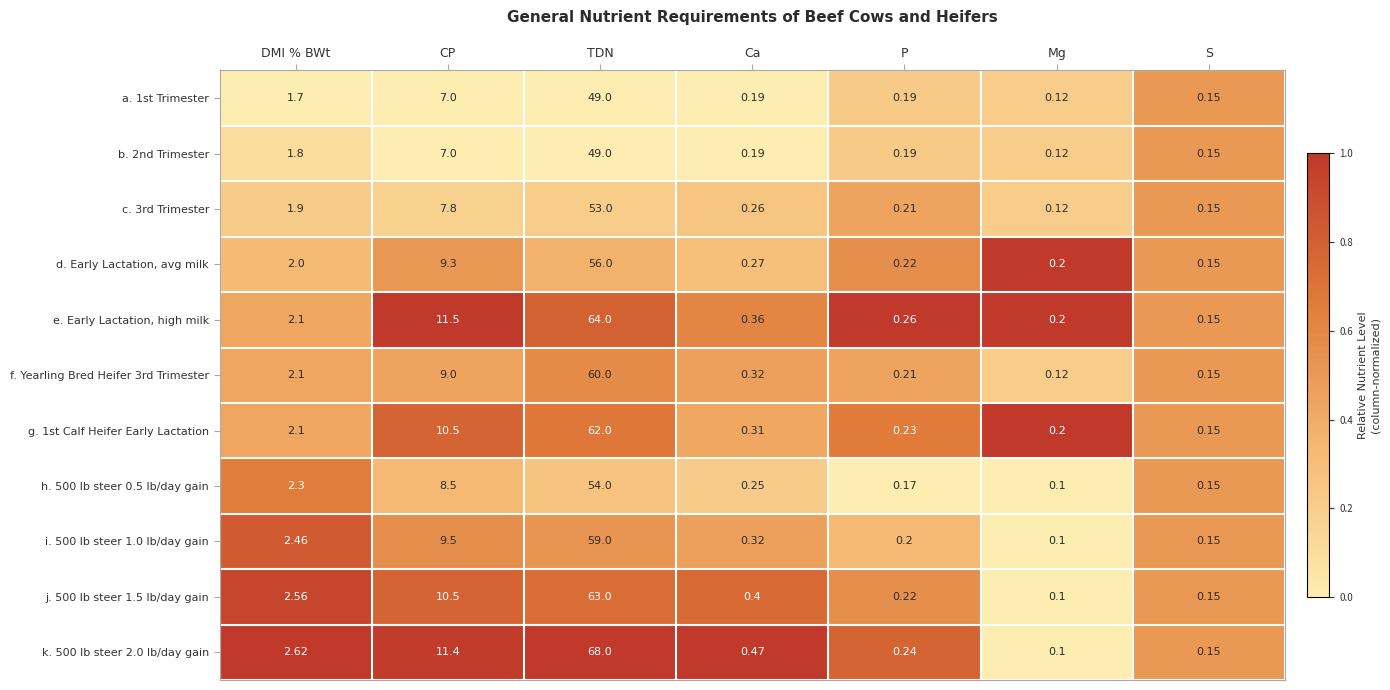

Is the value of i. 500 lb steer 1.0 lb/day gain at DMI % BWt greater than the value of k. 500 lb steer 2.0 lb/day gain at TDN?

No